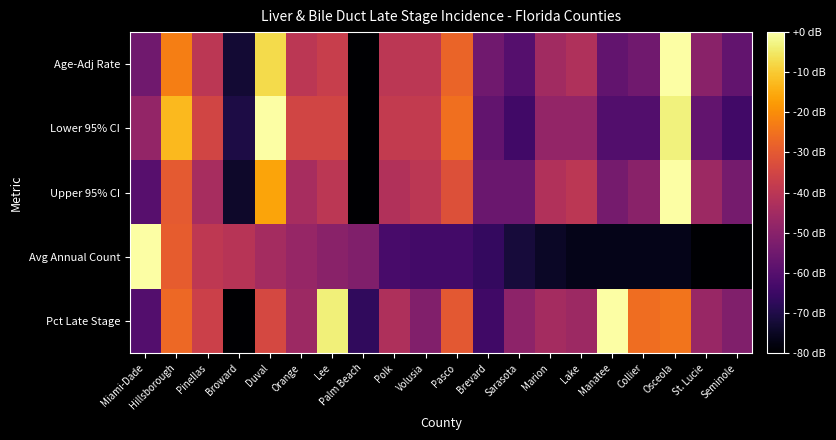

Reading left to right, transcribe all the data shown in this chart.

Age-Adj Rate: Miami-Dade=0.3	Hillsborough=0.7	Pinellas=0.5	Broward=0.1	Duval=0.9	Orange=0.5	Lee=0.5	Palm Beach=0.0	Polk=0.5	Volusia=0.5	Pasco=0.7	Brevard=0.3	Sarasota=0.2	Marion=0.4	Lake=0.5	Manatee=0.3	Collier=0.3	Osceola=1.0	St. Lucie=0.4	Seminole=0.3
Lower 95% CI: Miami-Dade=0.4	Hillsborough=0.8	Pinellas=0.6	Broward=0.1	Duval=1.0	Orange=0.6	Lee=0.6	Palm Beach=0.0	Polk=0.5	Volusia=0.5	Pasco=0.7	Brevard=0.3	Sarasota=0.2	Marion=0.4	Lake=0.4	Manatee=0.2	Collier=0.2	Osceola=1.0	St. Lucie=0.3	Seminole=0.2
Upper 95% CI: Miami-Dade=0.2	Hillsborough=0.6	Pinellas=0.4	Broward=0.1	Duval=0.8	Orange=0.4	Lee=0.5	Palm Beach=0.0	Polk=0.5	Volusia=0.5	Pasco=0.6	Brevard=0.3	Sarasota=0.3	Marion=0.5	Lake=0.5	Manatee=0.3	Collier=0.4	Osceola=1.0	St. Lucie=0.4	Seminole=0.3
Avg Annual Count: Miami-Dade=1.0	Hillsborough=0.6	Pinellas=0.5	Broward=0.5	Duval=0.4	Orange=0.4	Lee=0.4	Palm Beach=0.4	Polk=0.2	Volusia=0.2	Pasco=0.2	Brevard=0.2	Sarasota=0.1	Marion=0.1	Lake=0.0	Manatee=0.0	Collier=0.0	Osceola=0.0	St. Lucie=0.0	Seminole=0.0
Pct Late Stage: Miami-Dade=0.2	Hillsborough=0.7	Pinellas=0.5	Broward=0.0	Duval=0.6	Orange=0.4	Lee=1.0	Palm Beach=0.2	Polk=0.5	Volusia=0.4	Pasco=0.6	Brevard=0.2	Sarasota=0.4	Marion=0.4	Lake=0.4	Manatee=1.0	Collier=0.7	Osceola=0.7	St. Lucie=0.4	Seminole=0.4